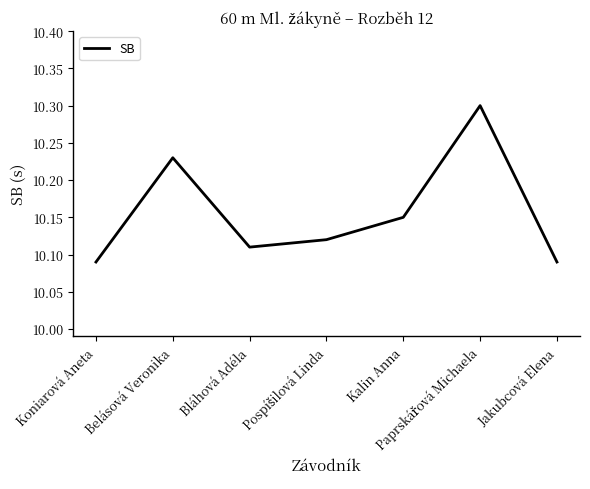

What position from the right is Bláhová Adéla?

5